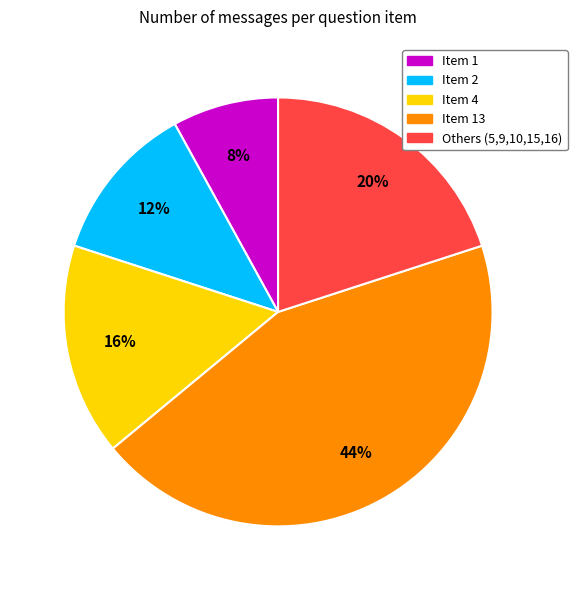

Does any single category account for the majority?

No